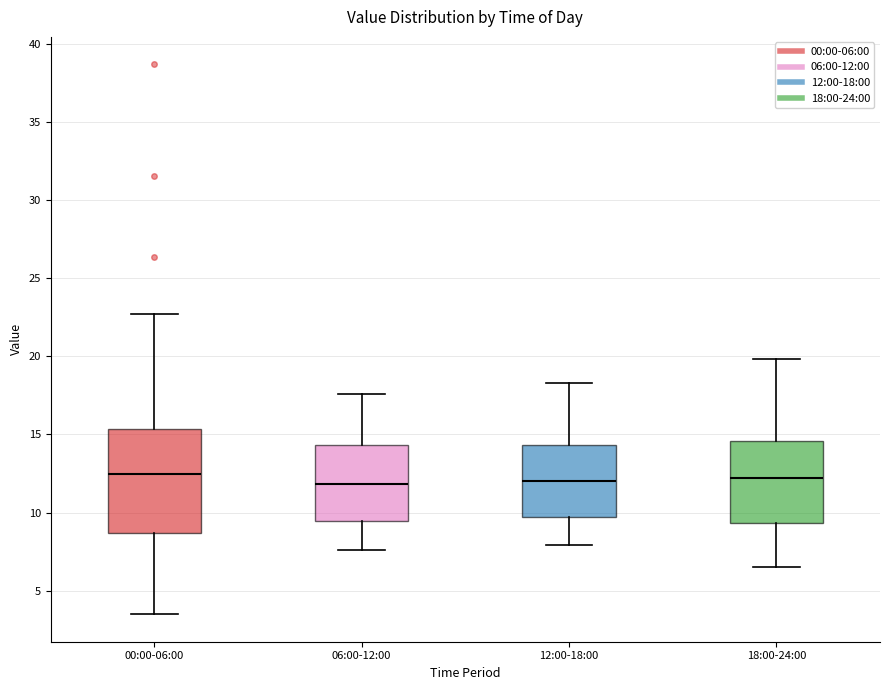

Where does the lower whisker of the box for 12:00-18:00 end on the y-axis? The values are not printed on the chart, so give them approximately, as read against the axis.

8.0